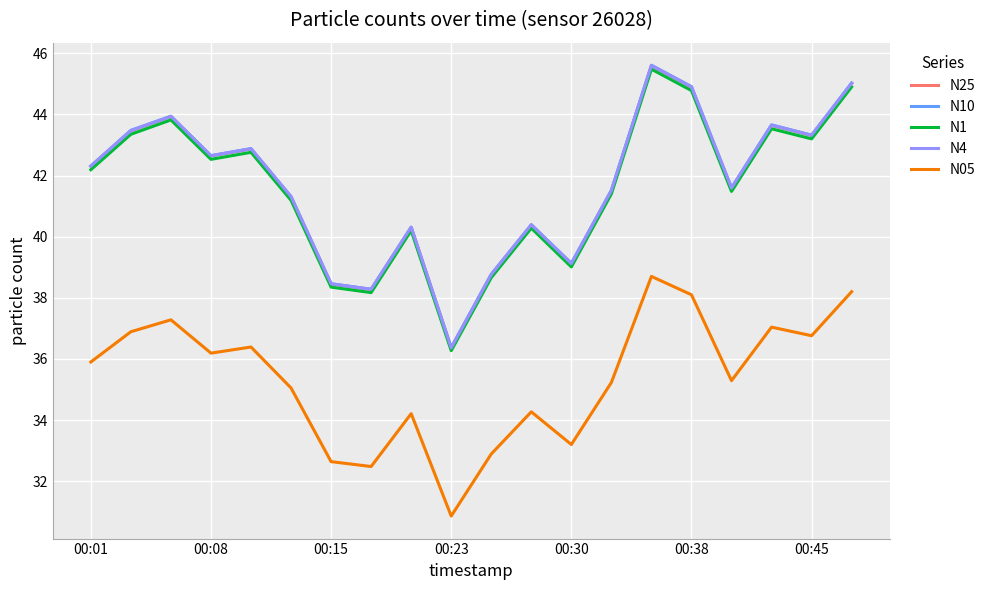

Does the chart display data point markers on the line(s)?

No